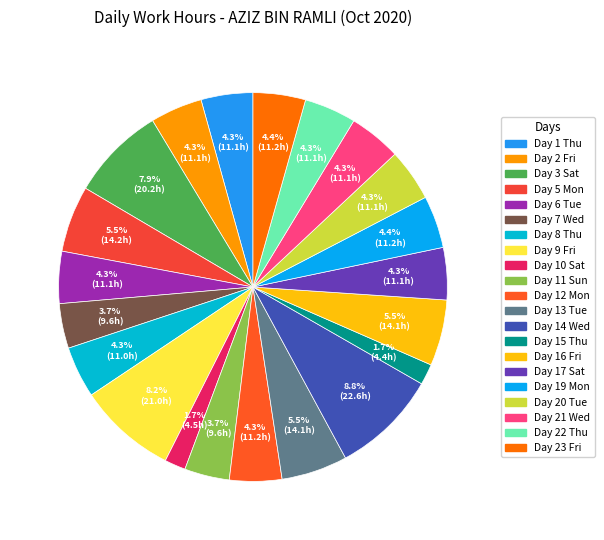

What is the change in value from Day 11 Sun to Day 15 Thu?

-5.2